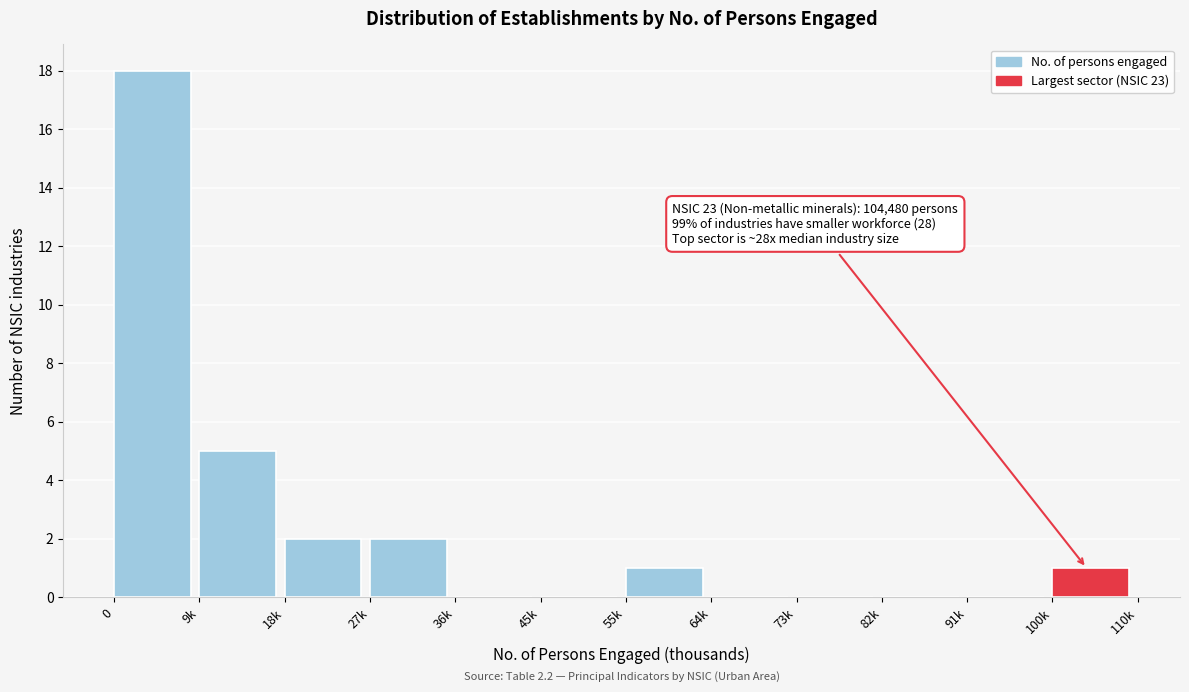

Reading right to left, extract all data points from this chart.

100k=1	91k=0	82k=0	73k=0	64k=0	55k=1	45k=0	36k=0	27k=2	18k=2	9k=5	0=18